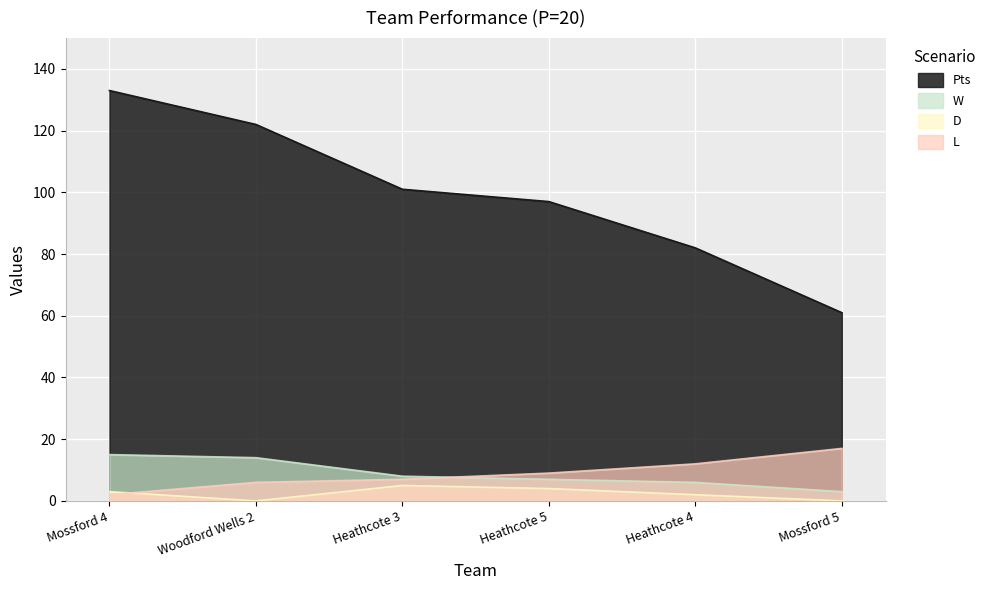

Where does the D series first go above 3?

Heathcote 3